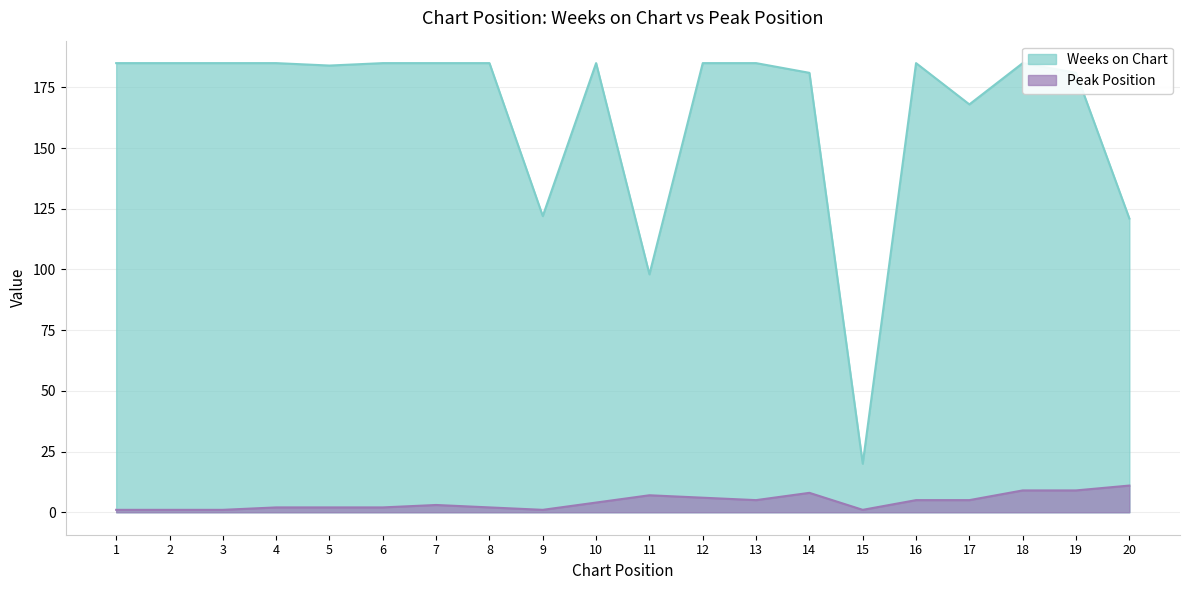

Is the value of Peak Position at 7 greater than the value of Weeks on Chart at 8?

No